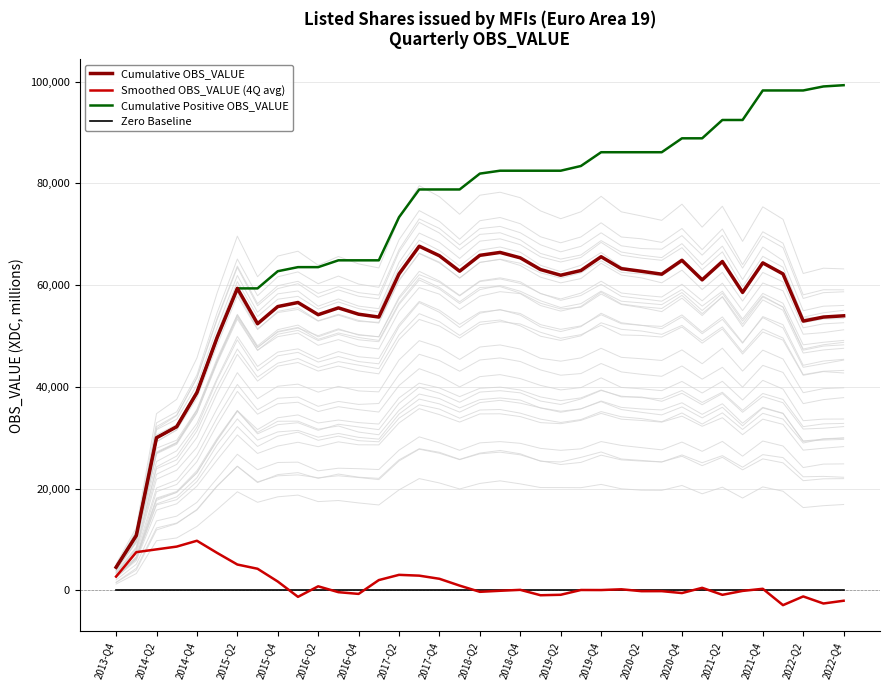

Is it true that Cumulative Positive OBS_VALUE equals 63540.6 at 2016-Q2?

True